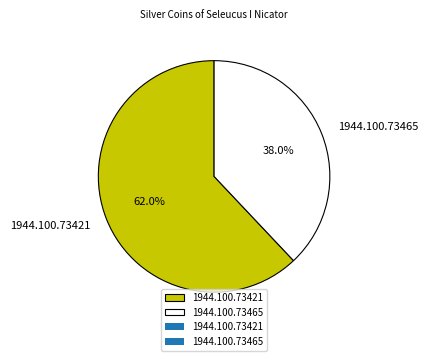

The 1944.100.73421 slice represents 62% of the pie. True or false?

True